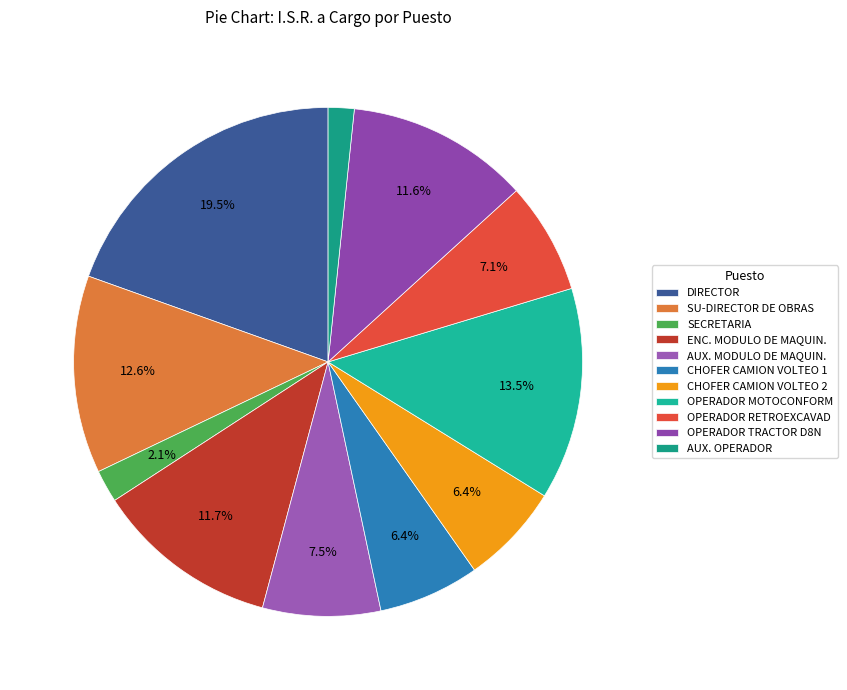

Combined, do AUX. OPERADOR and SU-DIRECTOR DE OBRAS account for over 50%?

No